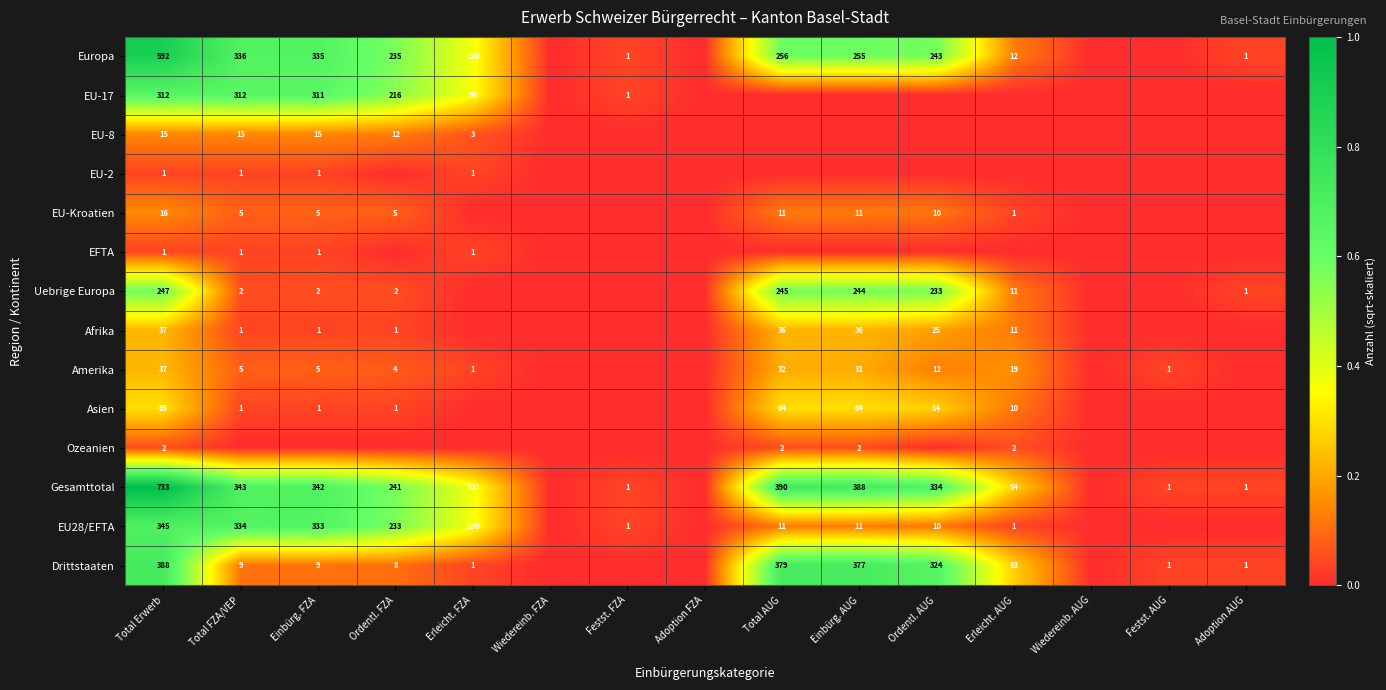

What is the difference between the Uebrige Europa values at Adoption AUG and Total AUG?

244